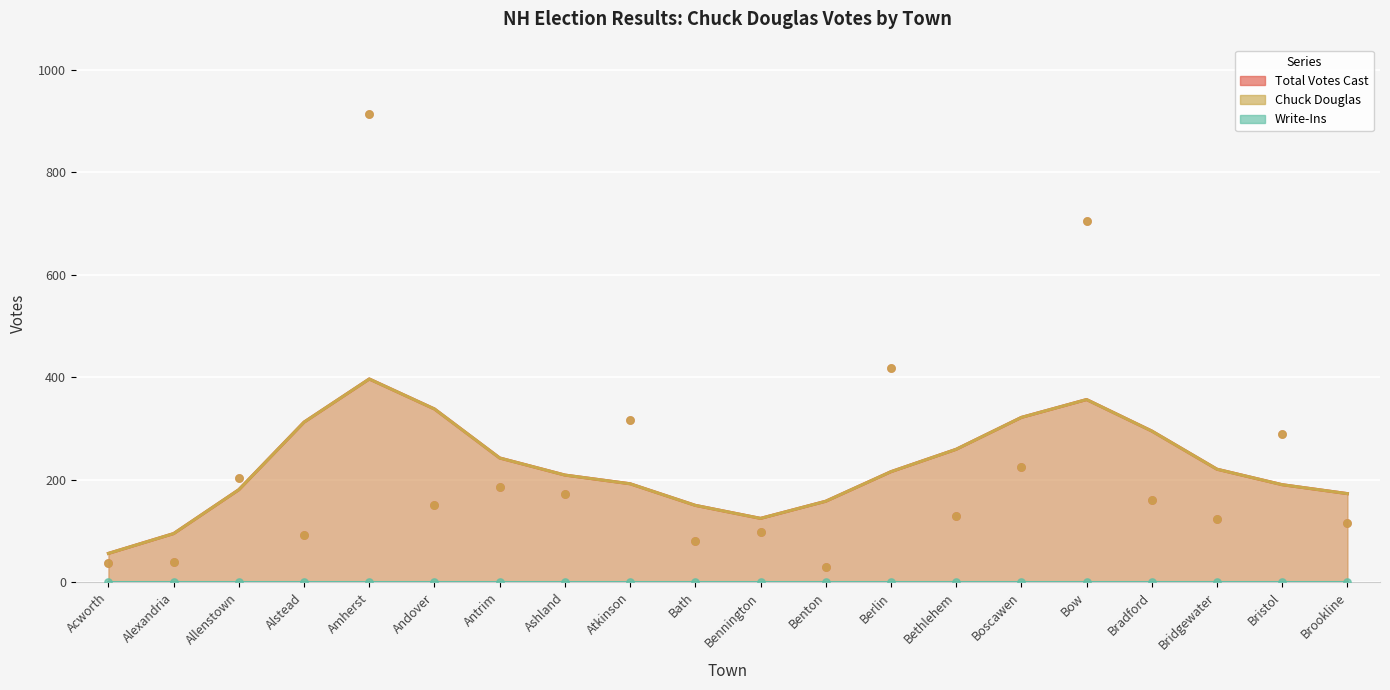

Is the value of Total Votes Cast at Bennington greater than the value of Chuck Douglas at Bath?

Yes